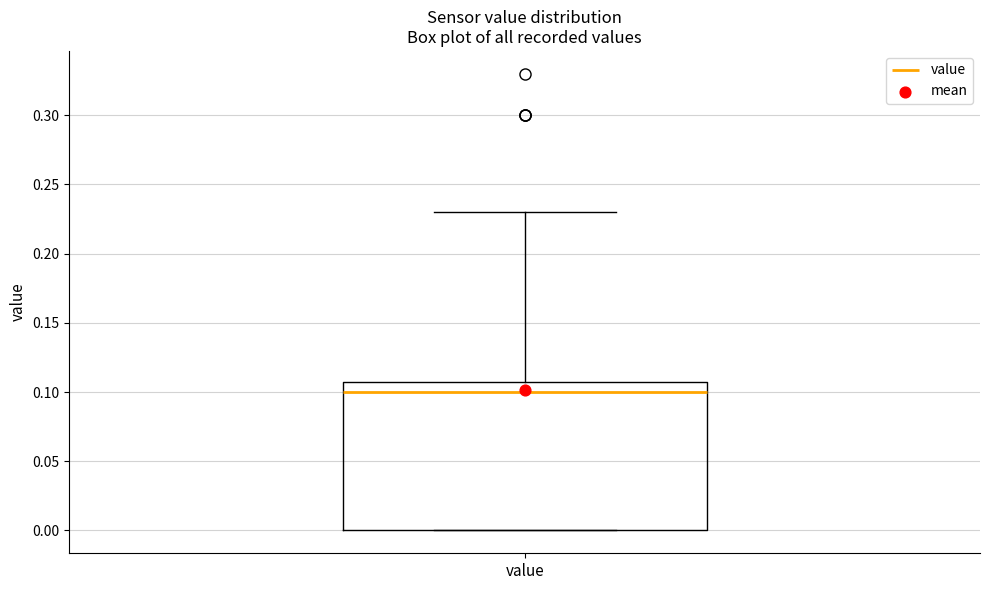

Transcribe this box plot: give where the median line is, the range the box spans, and where the two whiskers end, as read against the y-axis. The values are not printed on the chart, so give them approximately, as read against the axis.

median 0.10, box 0.00 to 0.11, whiskers 0.00 to 0.23